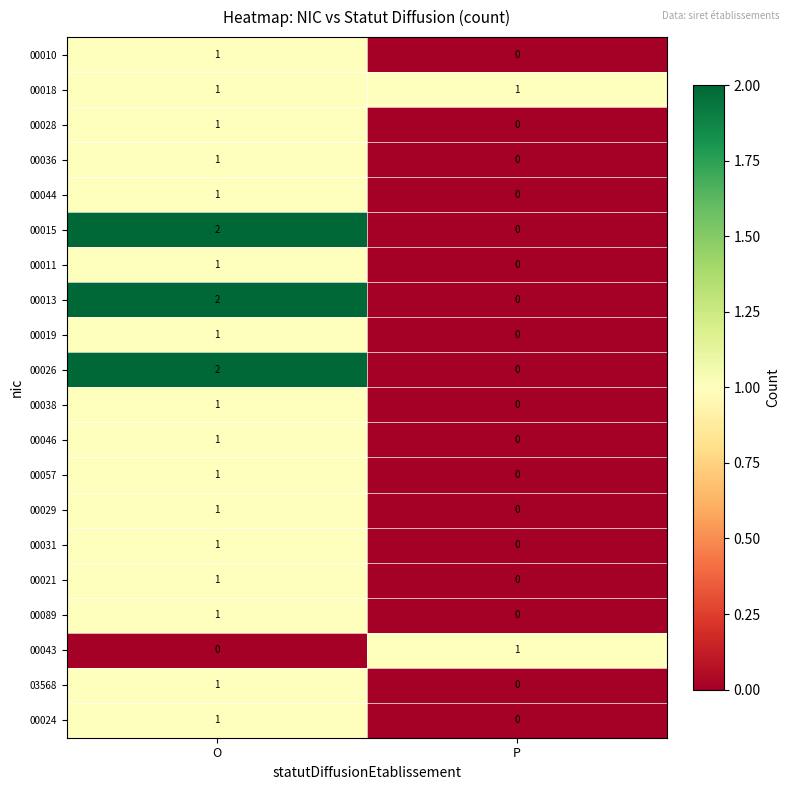

Is it true that 00031 equals 1 at O?

True